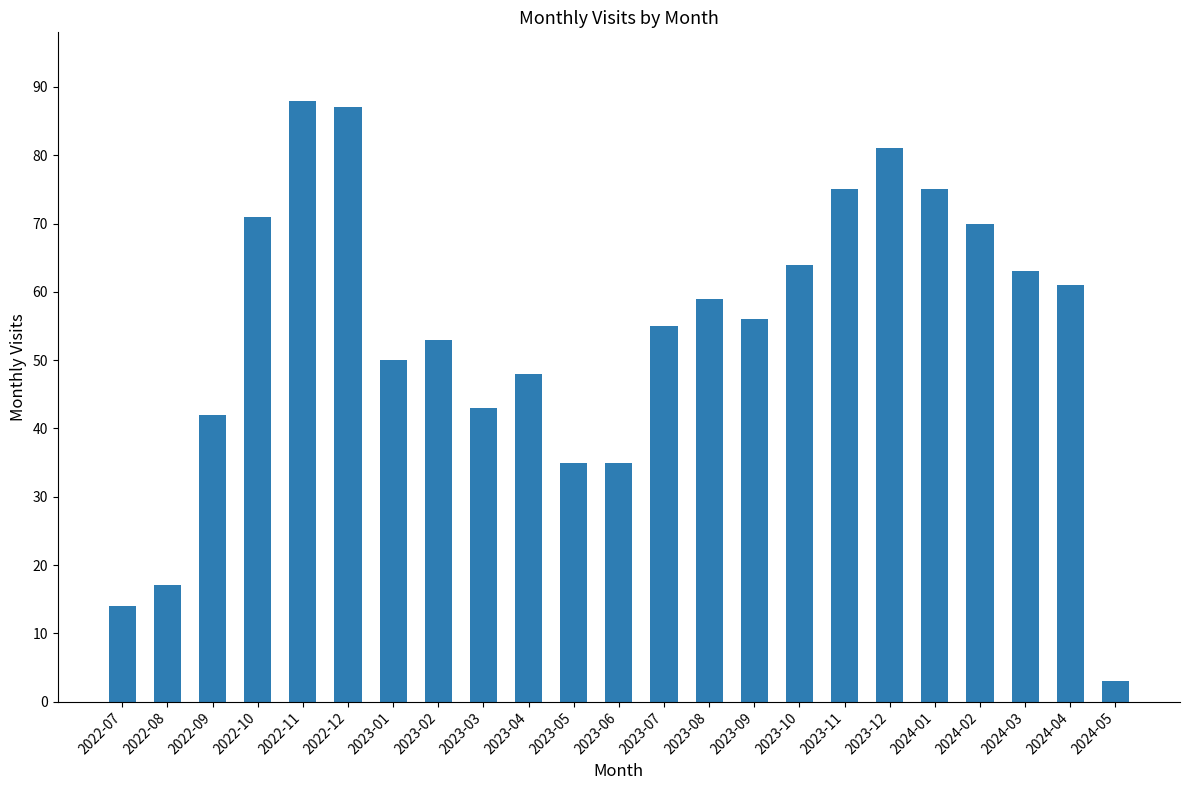

What is the difference between the maximum and minimum values?

85